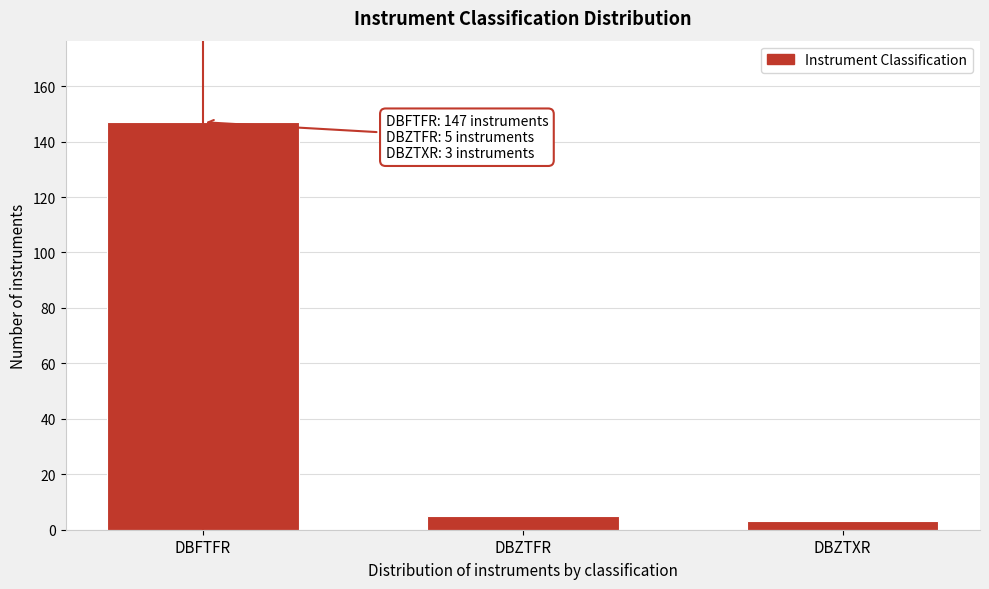

Reading left to right, what are all the values shown in this chart?

147	5	3